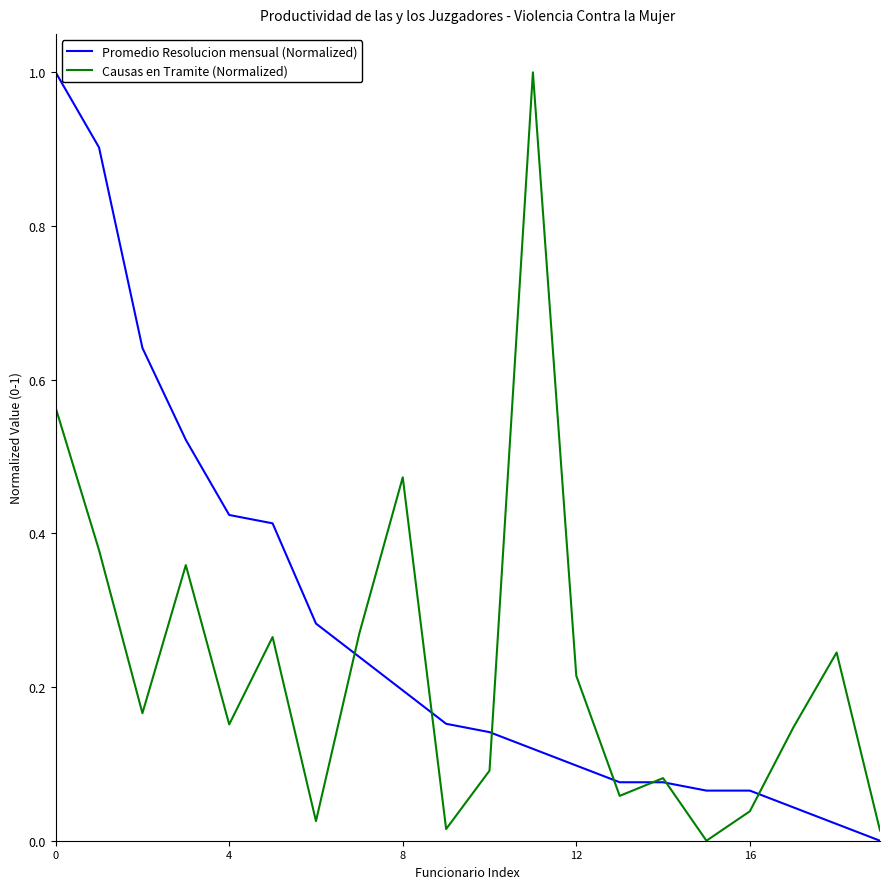

In Causas en Tramite (Normalized), how many points are lower than both neighbors (excluding endpoints)?

6